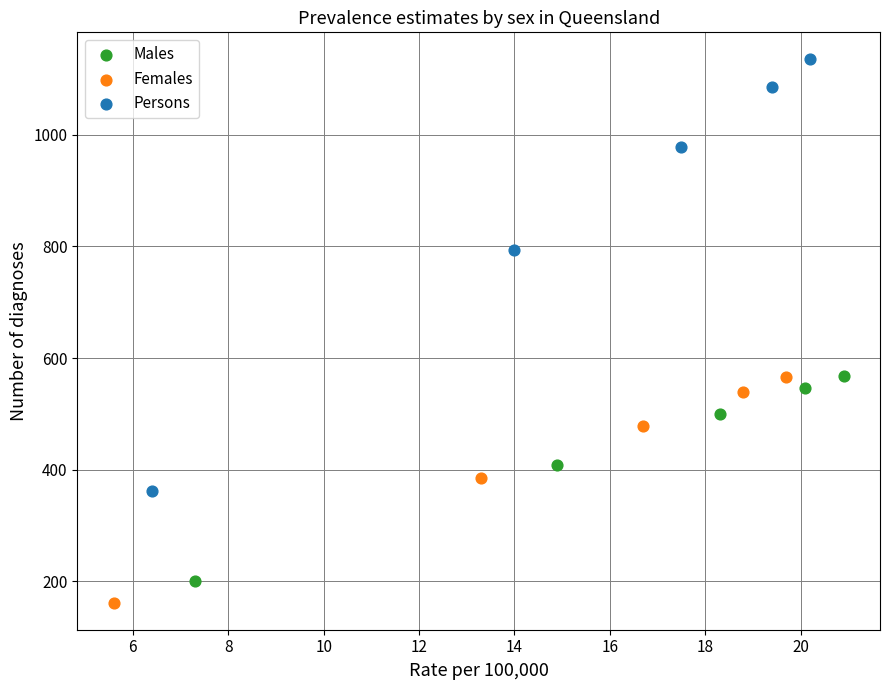

Which series contains the highest Y value?

Persons